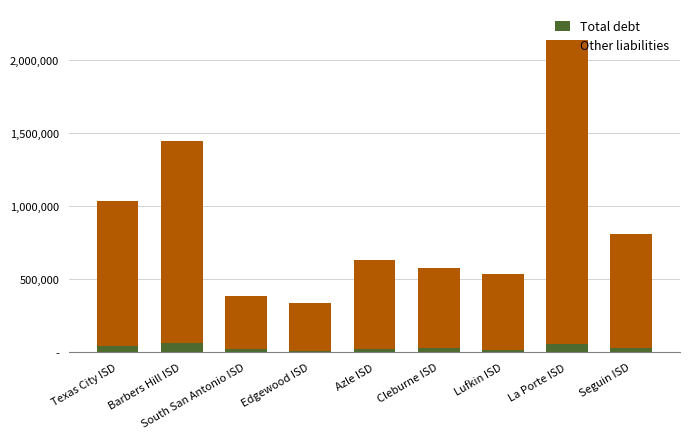

What is the label of the 3rd bar from the right?

Lufkin ISD